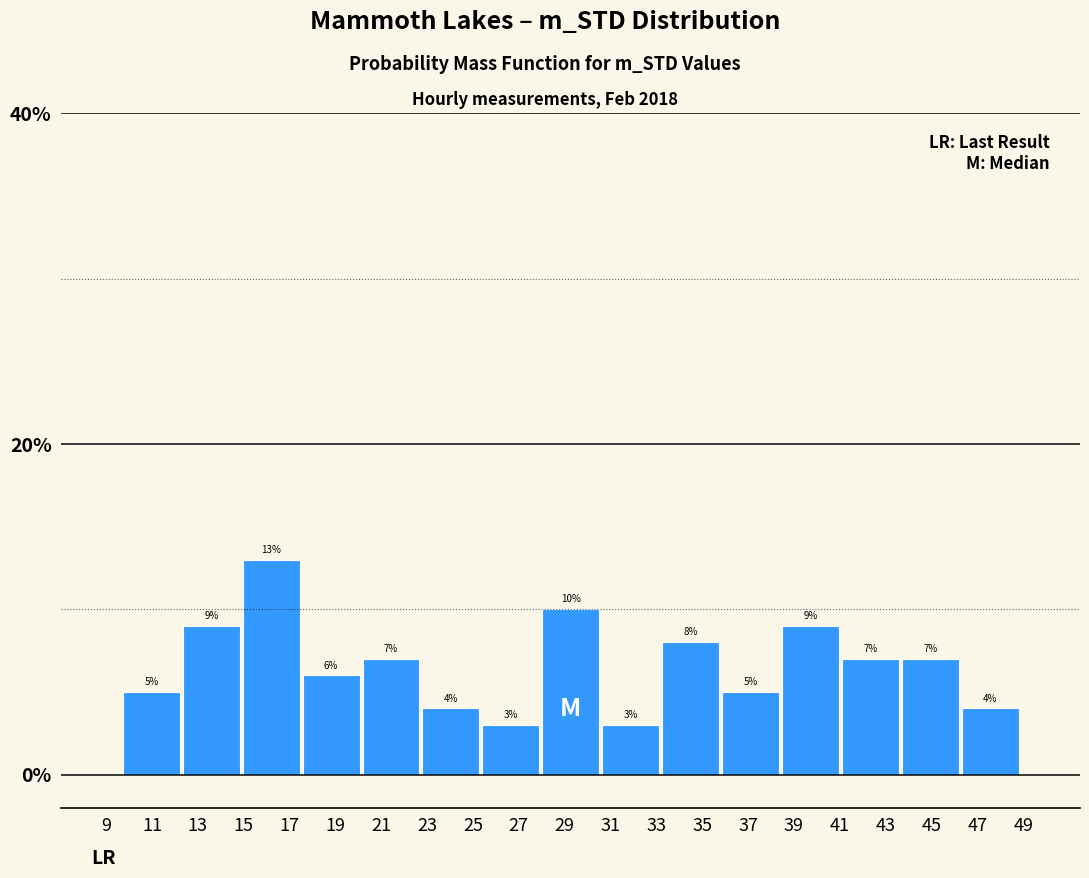

Reading left to right, transcribe this chart: for each bar, give the range it covers on the x-axis and its height. The bar edges are not printed on the chart, so give them approximately, as read against the axis.

9.6 to 12.2: 5
12.2 to 14.8: 9
14.8 to 17.6: 13
17.6 to 20.2: 6
20.2 to 22.8: 7
22.8 to 25.4: 4
25.4 to 28.0: 3
28.0 to 30.6: 10
30.6 to 33.2: 3
33.2 to 35.8: 8
35.8 to 38.4: 5
38.4 to 41.0: 9
41.0 to 43.6: 7
43.6 to 46.2: 7
46.2 to 48.8: 4